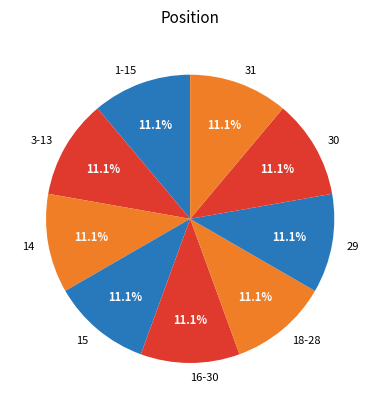

How many slices are in this pie chart?

9